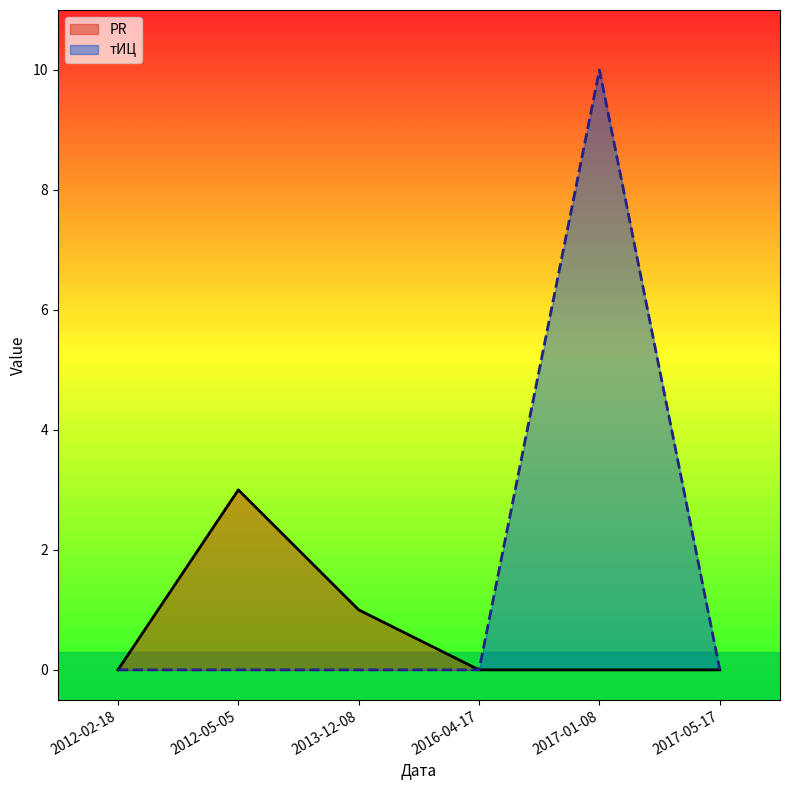

What is the value of the тИЦ point at the 5th from the left?

10